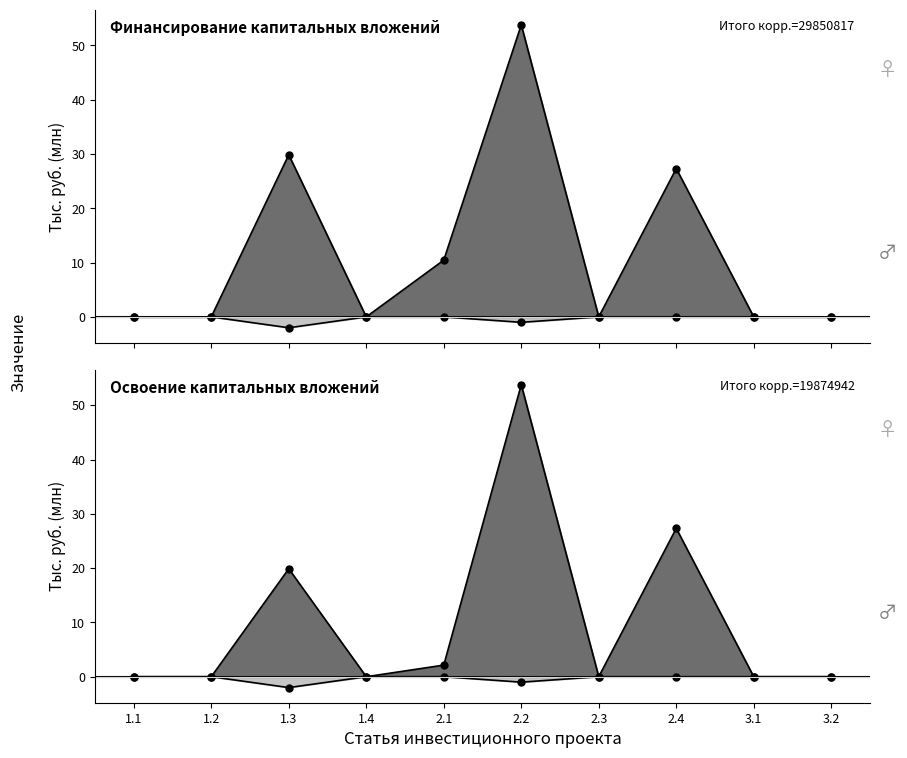

The Освоение (план) series shows -0.9 at 3.2. True or false?

False